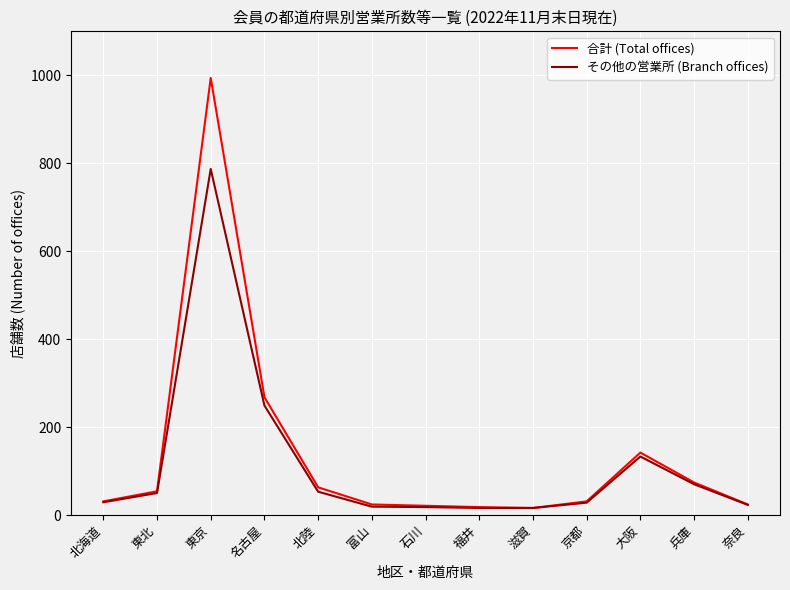

Which series has the widest spread of values?

合計 (Total offices)